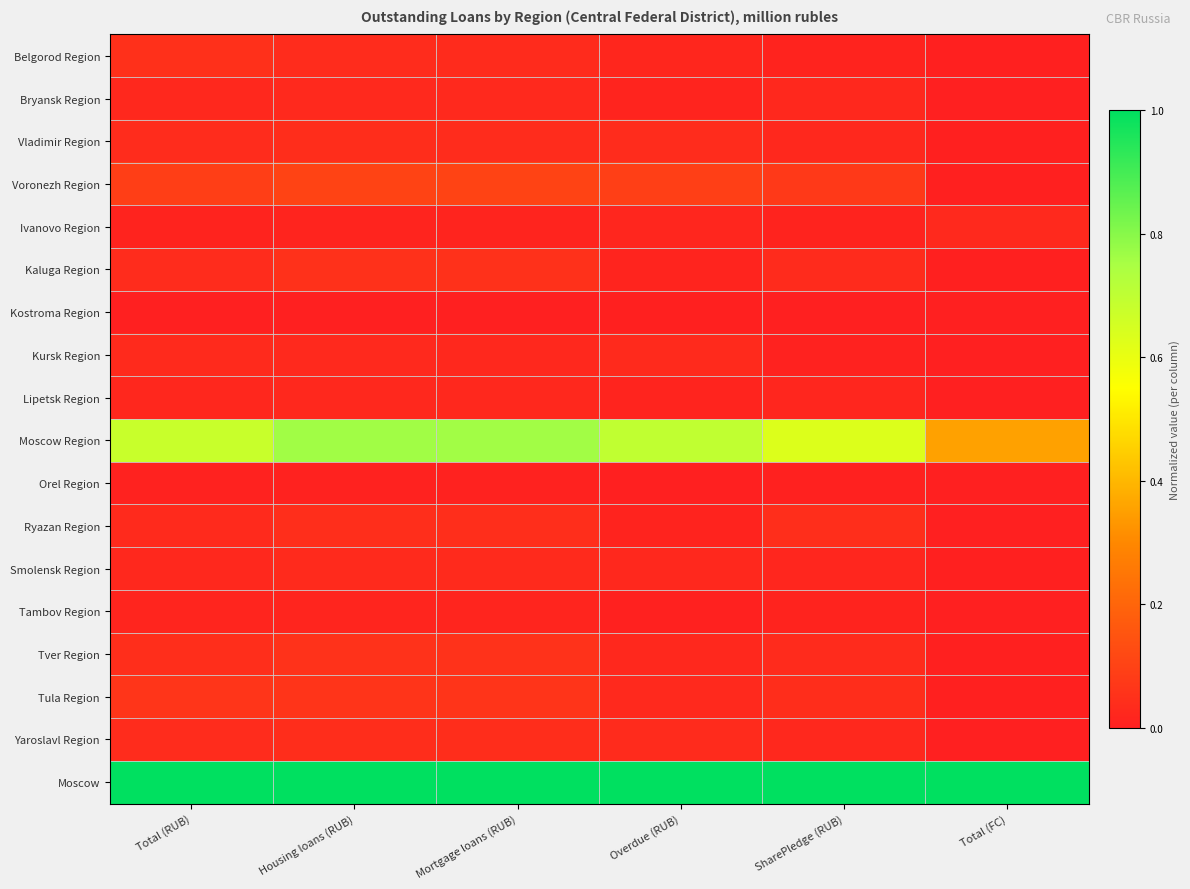

Reading left to right, transcribe all the data shown in this chart.

Belgorod Region: Total (RUB)=0.0	Housing loans (RUB)=0.0	Mortgage loans (RUB)=0.0	Overdue (RUB)=0.0	SharePledge (RUB)=0.0	Total (FC)=0.0
Bryansk Region: Total (RUB)=0.0	Housing loans (RUB)=0.0	Mortgage loans (RUB)=0.0	Overdue (RUB)=0.0	SharePledge (RUB)=0.0	Total (FC)=0.0
Vladimir Region: Total (RUB)=0.0	Housing loans (RUB)=0.0	Mortgage loans (RUB)=0.0	Overdue (RUB)=0.0	SharePledge (RUB)=0.0	Total (FC)=0.0
Voronezh Region: Total (RUB)=0.1	Housing loans (RUB)=0.1	Mortgage loans (RUB)=0.1	Overdue (RUB)=0.1	SharePledge (RUB)=0.1	Total (FC)=0.0
Ivanovo Region: Total (RUB)=0.0	Housing loans (RUB)=0.0	Mortgage loans (RUB)=0.0	Overdue (RUB)=0.0	SharePledge (RUB)=0.0	Total (FC)=0.0
Kaluga Region: Total (RUB)=0.0	Housing loans (RUB)=0.1	Mortgage loans (RUB)=0.1	Overdue (RUB)=0.0	SharePledge (RUB)=0.0	Total (FC)=0.0
Kostroma Region: Total (RUB)=0.0	Housing loans (RUB)=0.0	Mortgage loans (RUB)=0.0	Overdue (RUB)=0.0	SharePledge (RUB)=0.0	Total (FC)=0.0
Kursk Region: Total (RUB)=0.0	Housing loans (RUB)=0.0	Mortgage loans (RUB)=0.0	Overdue (RUB)=0.0	SharePledge (RUB)=0.0	Total (FC)=0.0
Lipetsk Region: Total (RUB)=0.0	Housing loans (RUB)=0.0	Mortgage loans (RUB)=0.0	Overdue (RUB)=0.0	SharePledge (RUB)=0.0	Total (FC)=0.0
Moscow Region: Total (RUB)=0.7	Housing loans (RUB)=0.8	Mortgage loans (RUB)=0.8	Overdue (RUB)=0.7	SharePledge (RUB)=0.6	Total (FC)=0.4
Orel Region: Total (RUB)=0.0	Housing loans (RUB)=0.0	Mortgage loans (RUB)=0.0	Overdue (RUB)=0.0	SharePledge (RUB)=0.0	Total (FC)=0.0
Ryazan Region: Total (RUB)=0.0	Housing loans (RUB)=0.0	Mortgage loans (RUB)=0.0	Overdue (RUB)=0.0	SharePledge (RUB)=0.0	Total (FC)=0.0
Smolensk Region: Total (RUB)=0.0	Housing loans (RUB)=0.0	Mortgage loans (RUB)=0.0	Overdue (RUB)=0.0	SharePledge (RUB)=0.0	Total (FC)=0.0
Tambov Region: Total (RUB)=0.0	Housing loans (RUB)=0.0	Mortgage loans (RUB)=0.0	Overdue (RUB)=0.0	SharePledge (RUB)=0.0	Total (FC)=0.0
Tver Region: Total (RUB)=0.0	Housing loans (RUB)=0.1	Mortgage loans (RUB)=0.1	Overdue (RUB)=0.0	SharePledge (RUB)=0.0	Total (FC)=0.0
Tula Region: Total (RUB)=0.1	Housing loans (RUB)=0.1	Mortgage loans (RUB)=0.1	Overdue (RUB)=0.0	SharePledge (RUB)=0.0	Total (FC)=0.0
Yaroslavl Region: Total (RUB)=0.0	Housing loans (RUB)=0.0	Mortgage loans (RUB)=0.0	Overdue (RUB)=0.0	SharePledge (RUB)=0.0	Total (FC)=0.0
Moscow: Total (RUB)=1.0	Housing loans (RUB)=1.0	Mortgage loans (RUB)=1.0	Overdue (RUB)=1.0	SharePledge (RUB)=1.0	Total (FC)=1.0